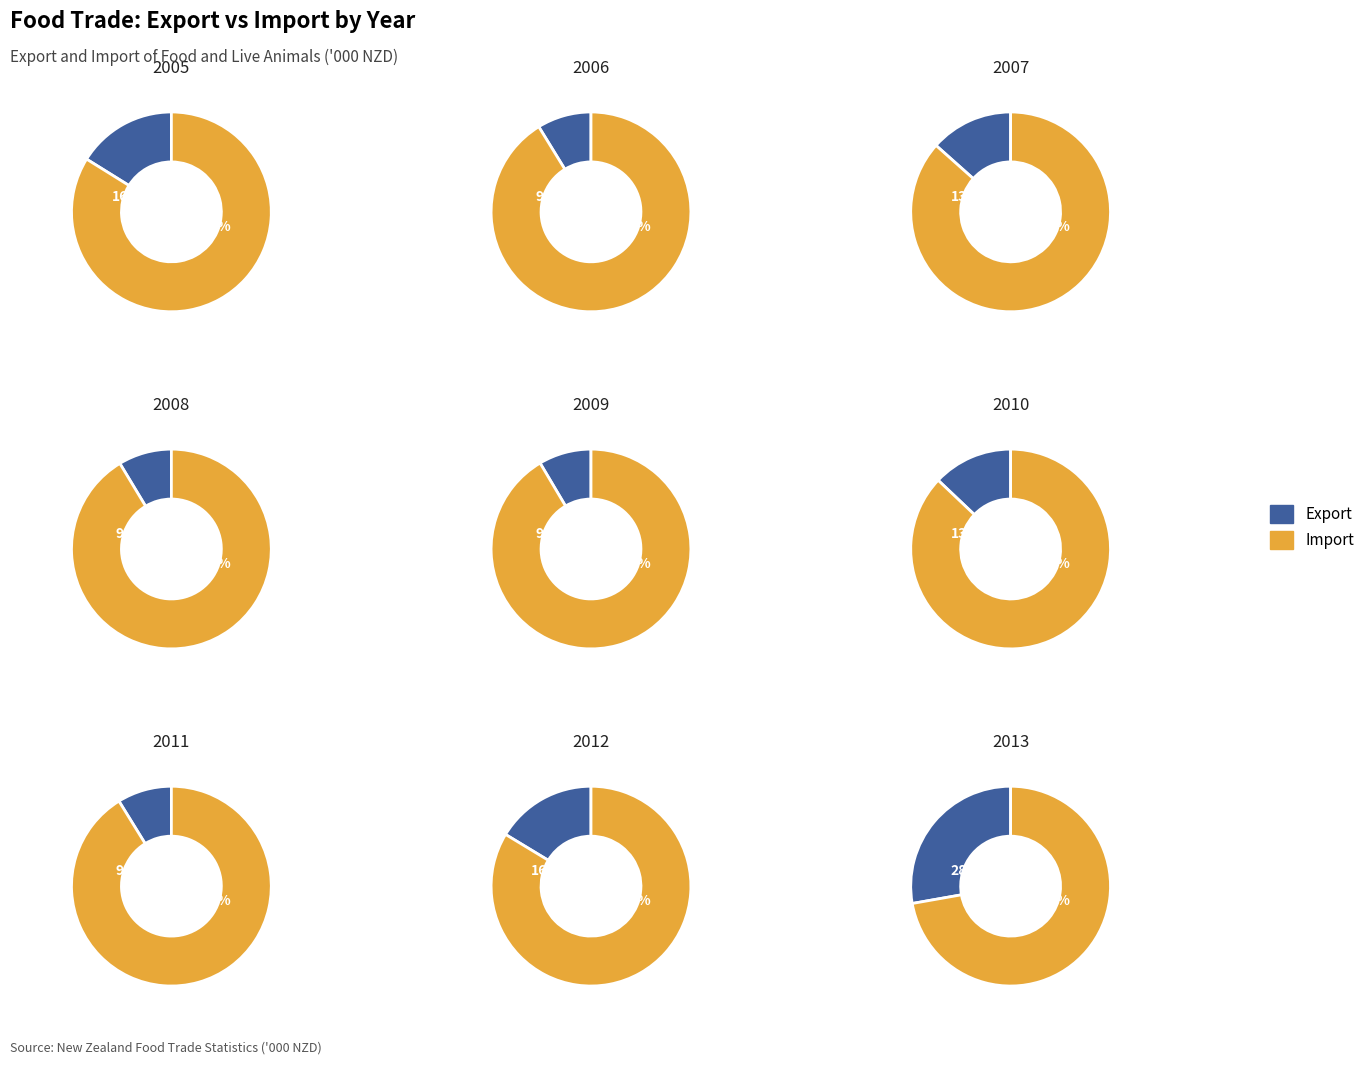

Combined, what portion of the pie is 2010 and 2008?

18.2%